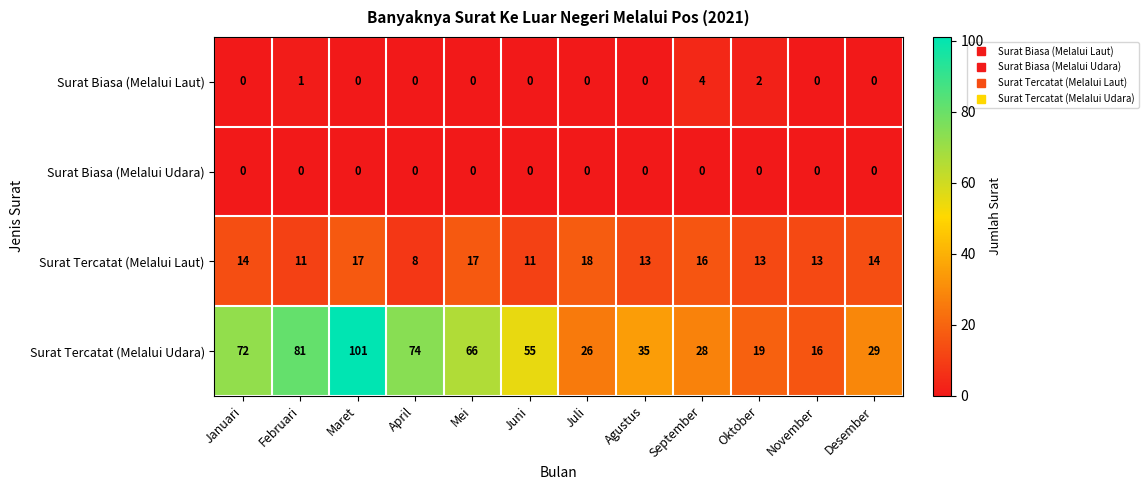

What is the approximate value of Surat Tercatat (Melalui Laut) at April?

8